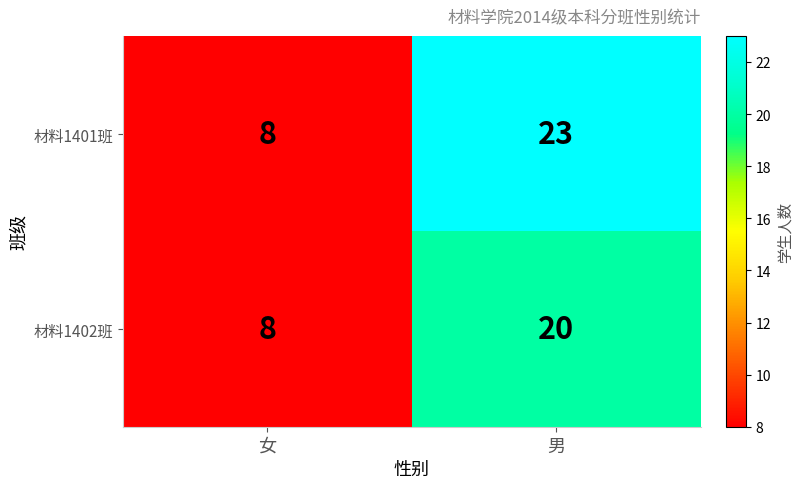

How many data points in 材料1402班 are less than 20?

1